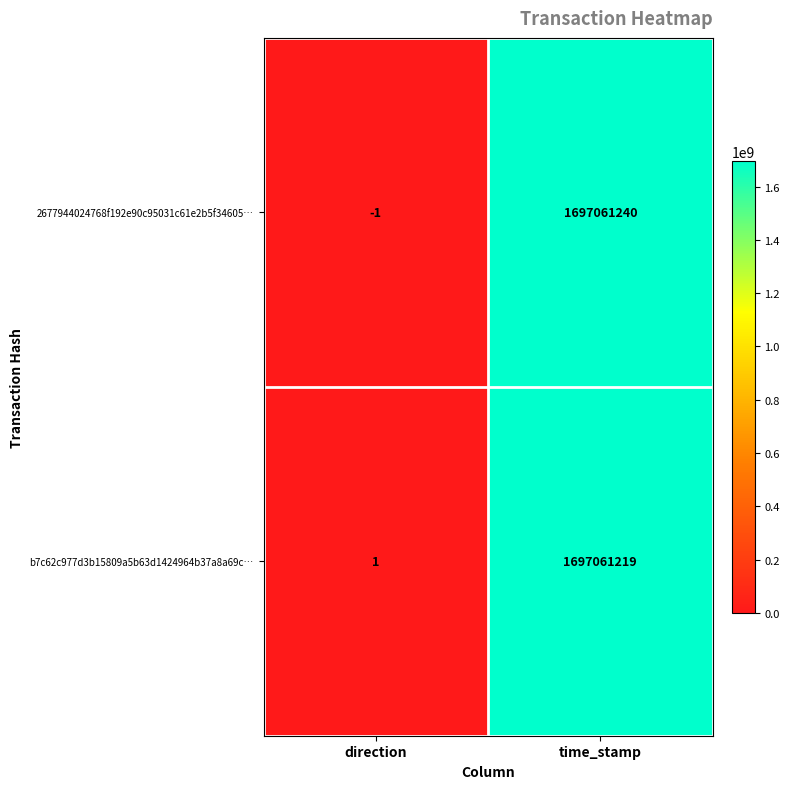

Which series changed the most between direction and time_stamp?

2677944024768f192e90c95031c61e2b5f34605…